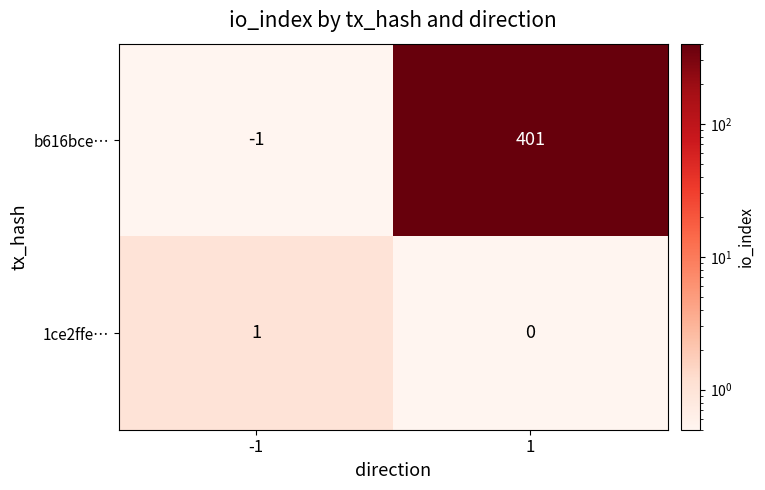

Which series changed the most between -1 and 1?

b616bce…